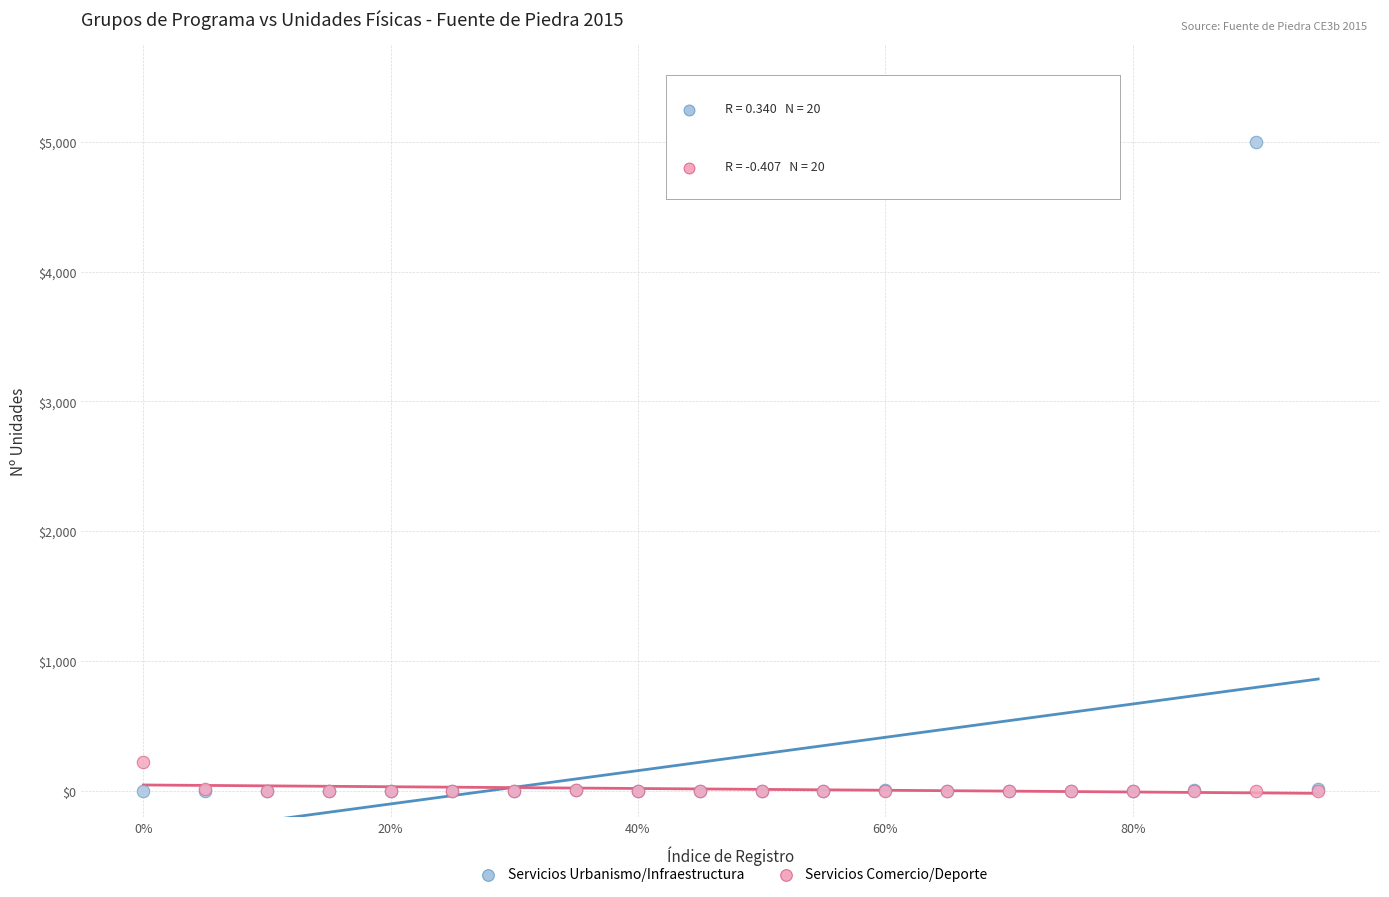

Which series reaches the maximum Y coordinate?

Servicios Urbanismo/Infraestructura